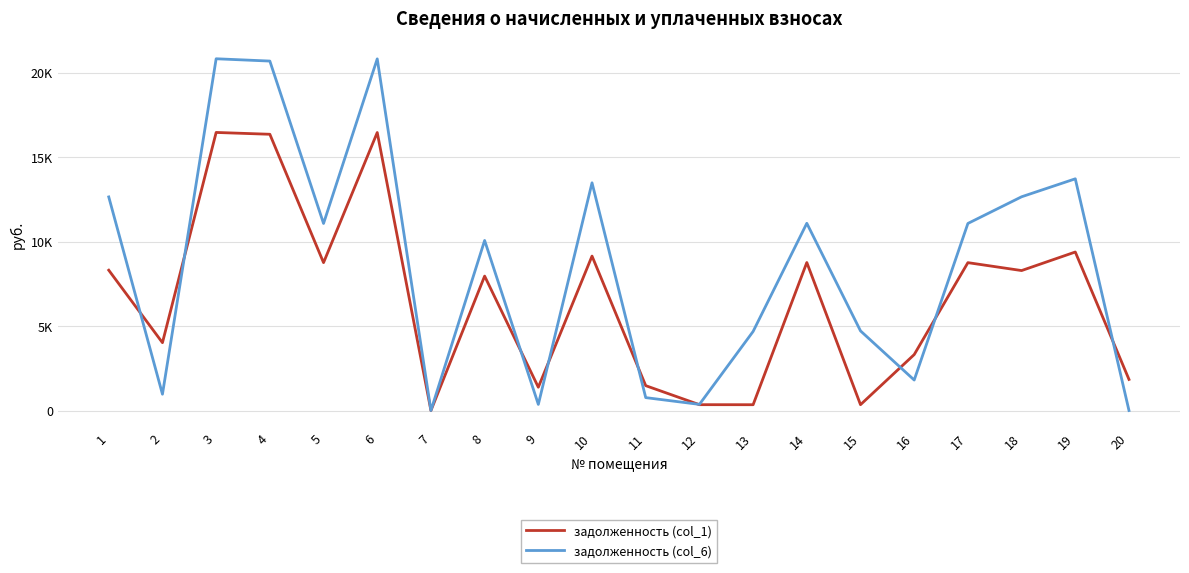

Is this an area chart (filled region under the line)?

No